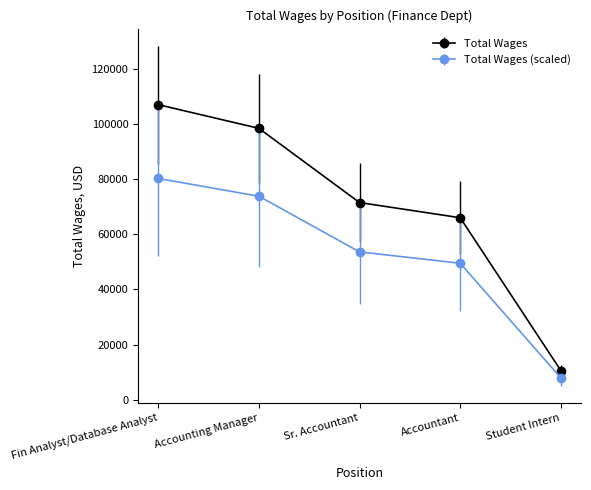

How many categories are shown in the chart?

5